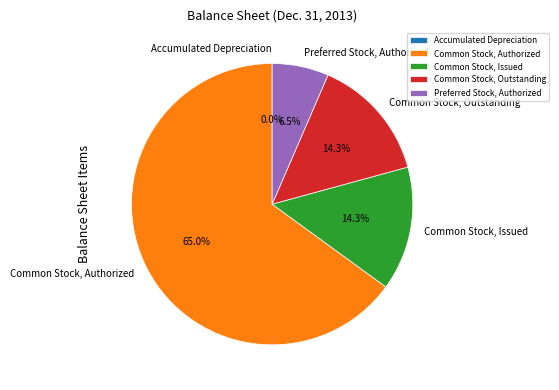

Between Common Stock, Authorized and Common Stock, Issued, which is larger?

Common Stock, Authorized